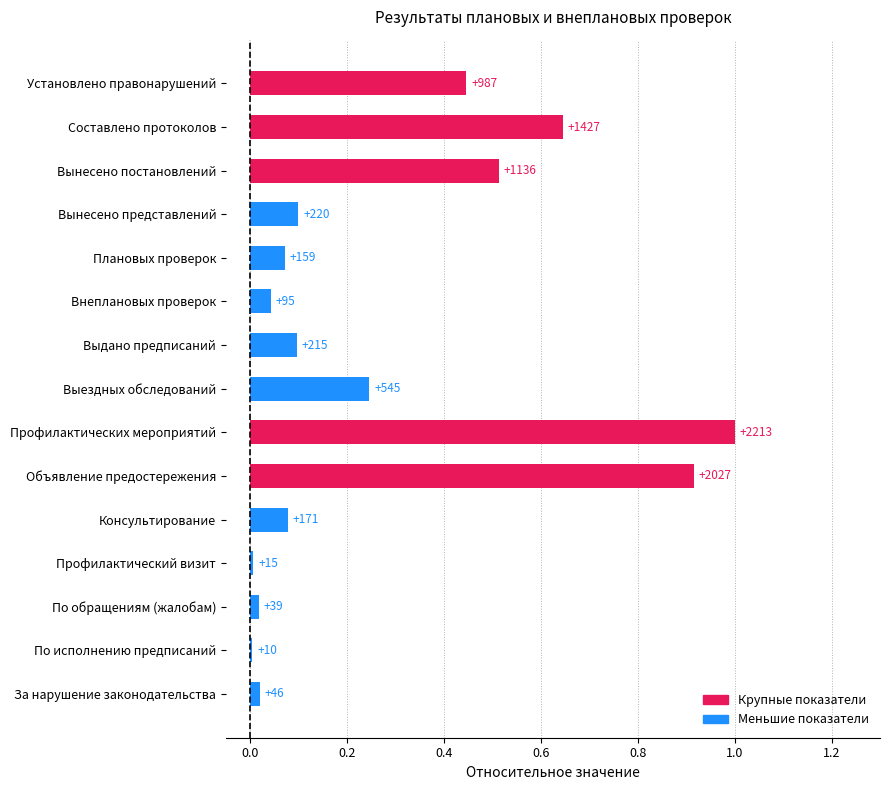

How many bars are there in total?

15